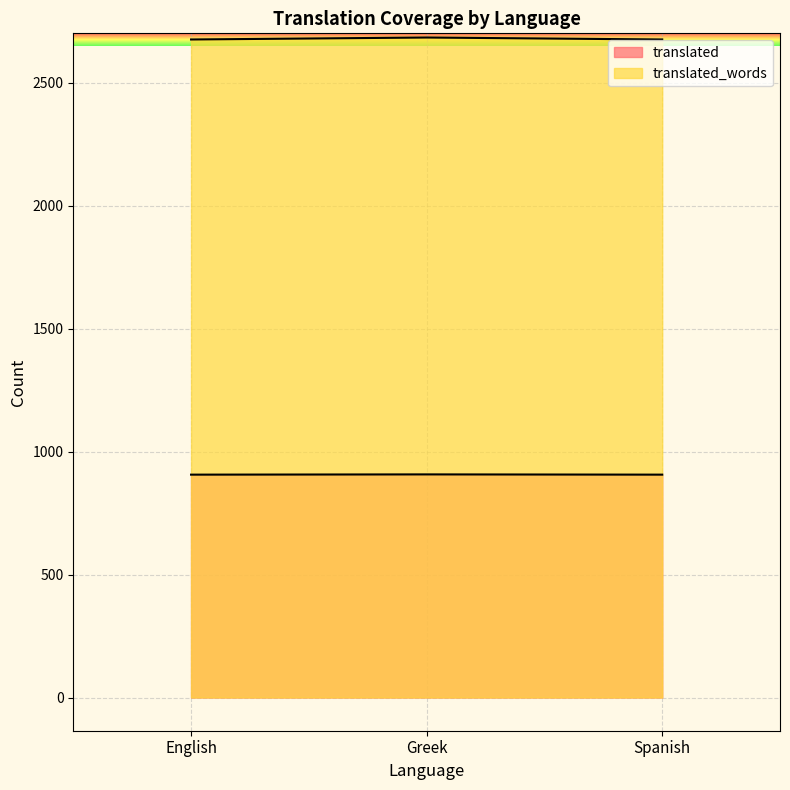

How many lines are shown in the chart?

2